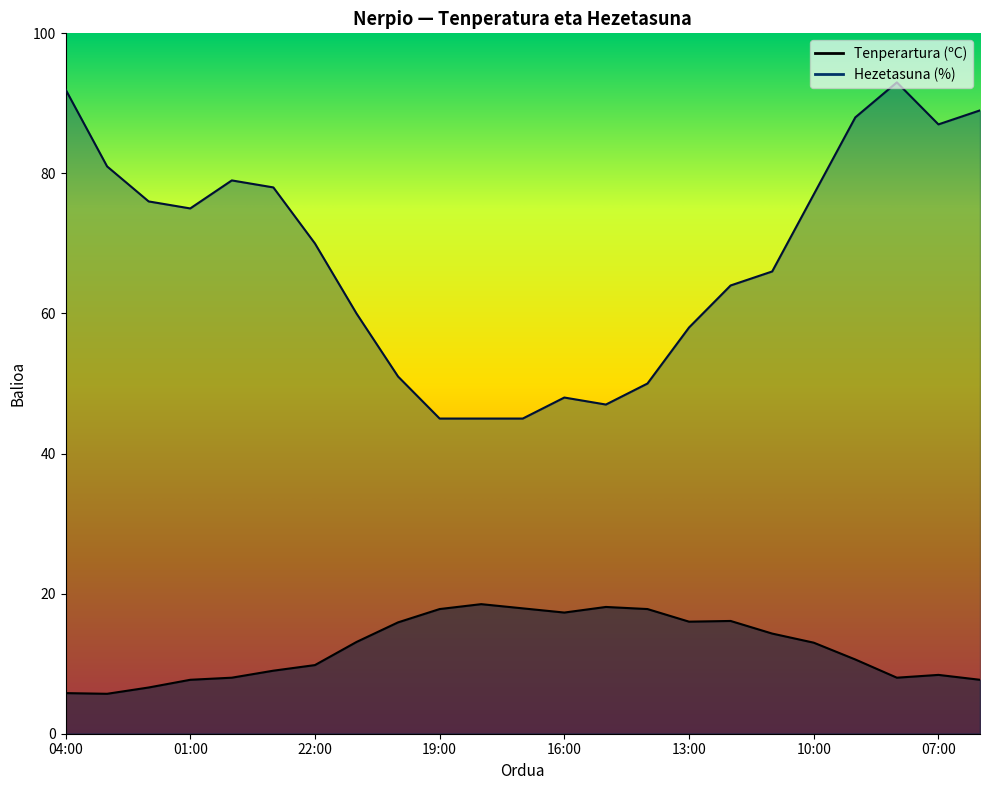

Reading left to right, list all the values displayed in this chart.

Tenperartura (ºC): 5.8	5.7	6.6	7.7	8.0	9.0	9.8	13.1	15.9	17.8	18.5	17.9	17.3	18.1	17.8	16.0	16.1	14.3	13.0	10.6	8.0	8.4	7.7
Hezetasuna (%): 92.0	81.0	76.0	75.0	79.0	78.0	70.0	60.0	51.0	45.0	45.0	45.0	48.0	47.0	50.0	58.0	64.0	66.0	77.0	88.0	93.0	87.0	89.0